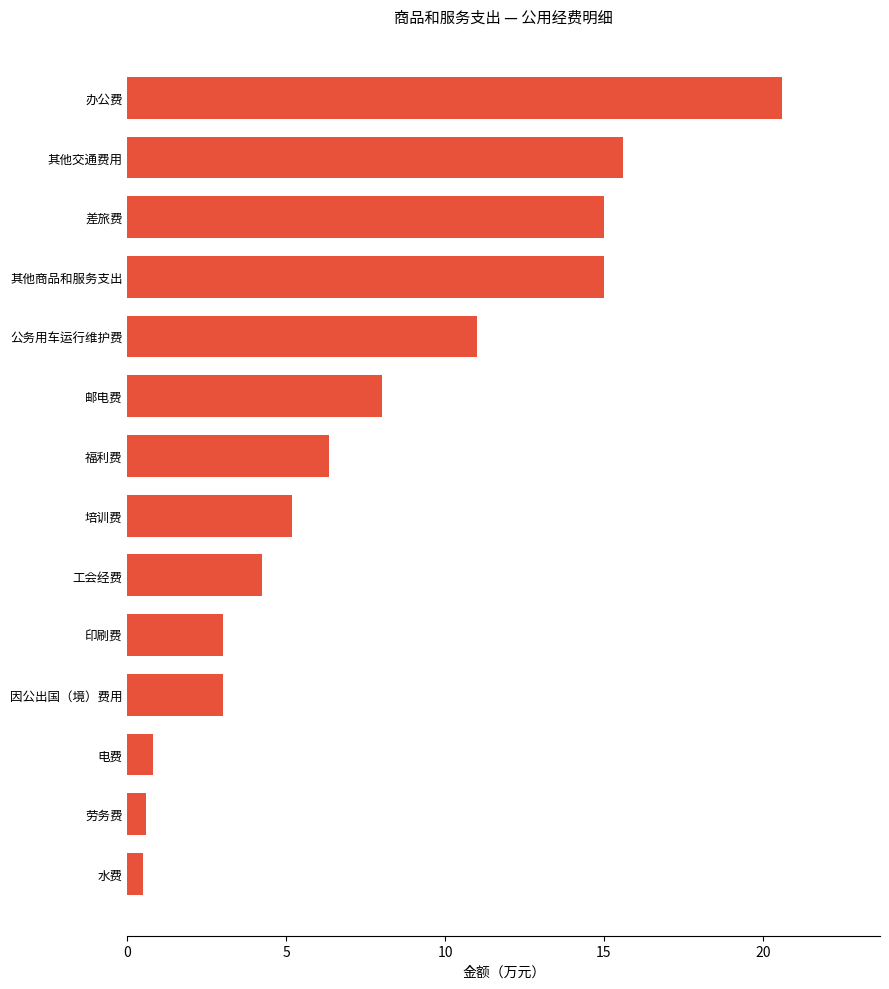

At which category does the chart reach its peak across all series?

办公费